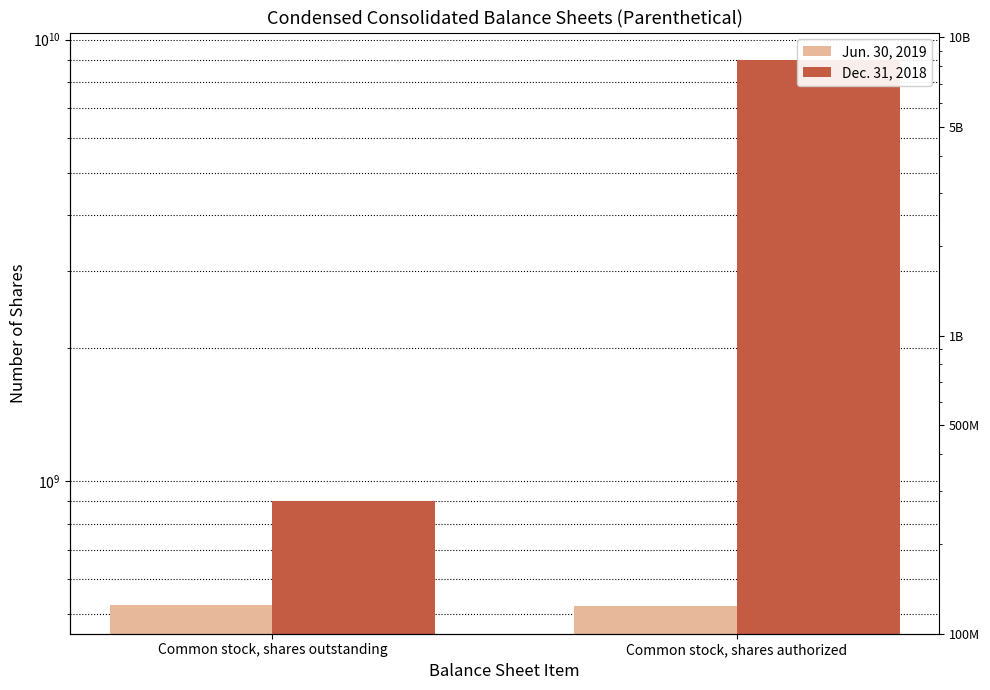

At Common stock, shares outstanding, list the series in order from largest to smallest.

Dec. 31, 2018, Jun. 30, 2019